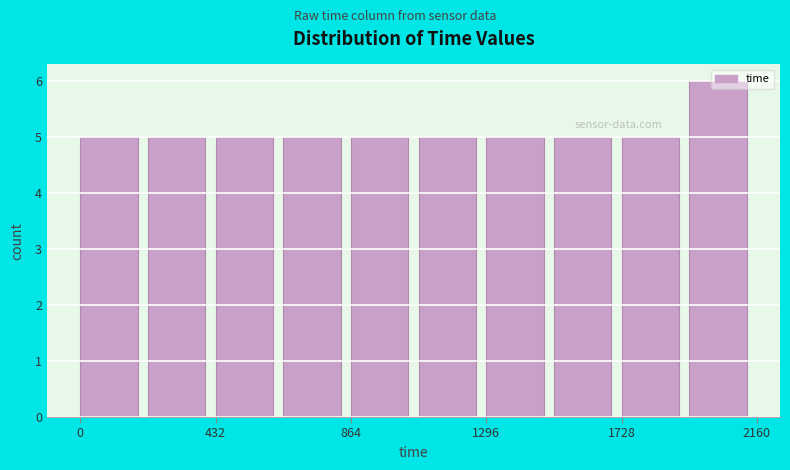

Reading left to right, list every bar in this chart as the range it spans on the x-axis followed by its height. Neither the bar edges nor the heights are printed on the chart, so give them approximately, as read against the axes.

0 to 200: 5
200 to 450: 5
450 to 650: 5
650 to 850: 5
850 to 1100: 5
1100 to 1300: 5
1300 to 1500: 5
1500 to 1750: 5
1750 to 1950: 5
1950 to 2150: 6